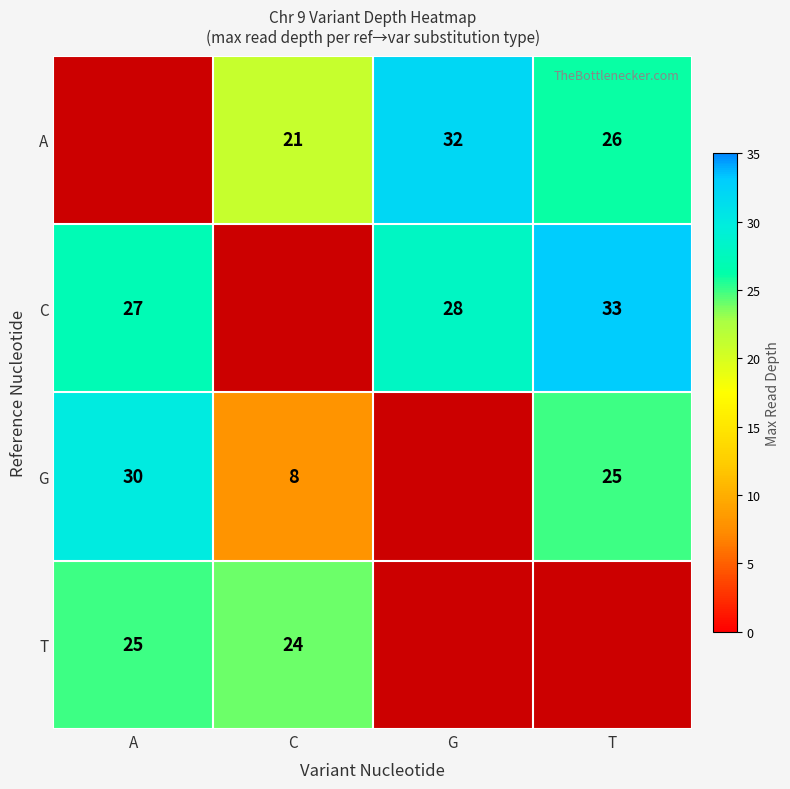

At which category does the chart reach its minimum across all series?

C